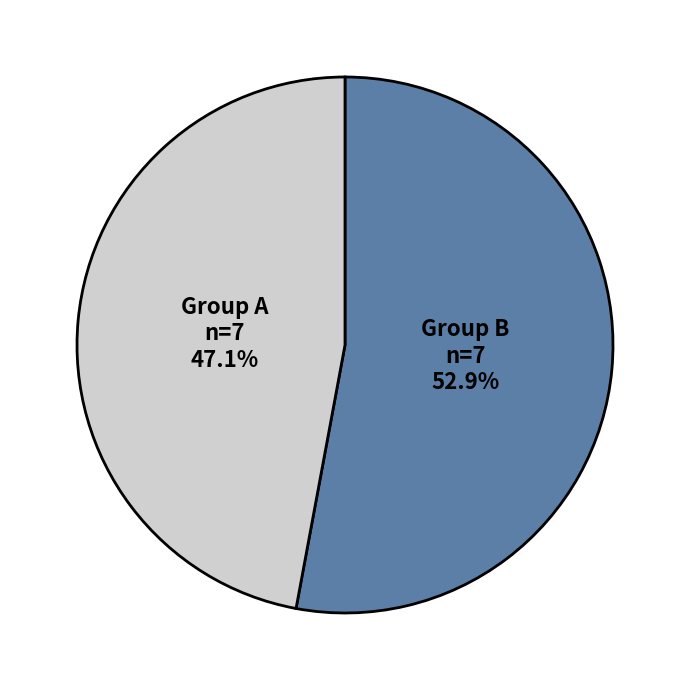

Does any single category account for the majority?

Yes